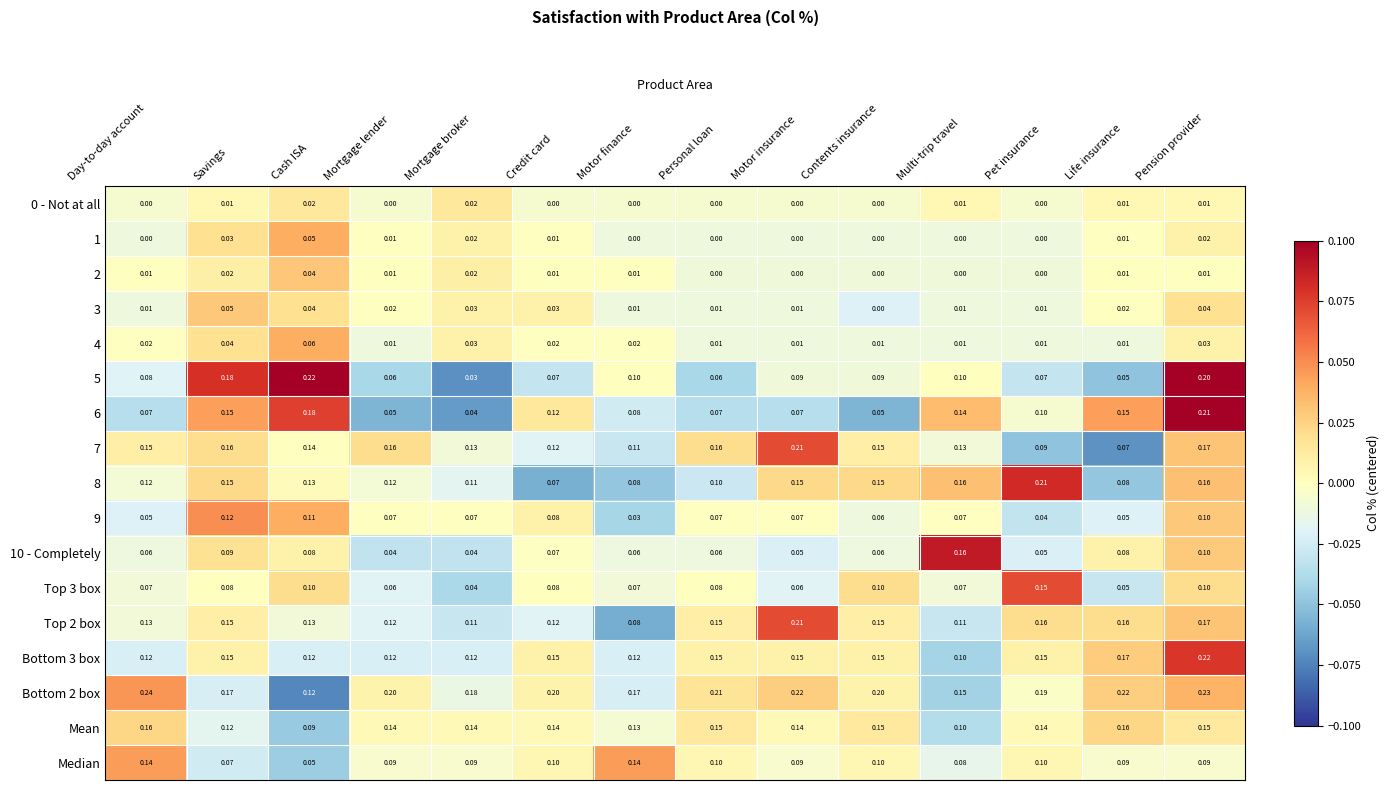

At which category does the chart reach its peak across all series?

Day-to-day account